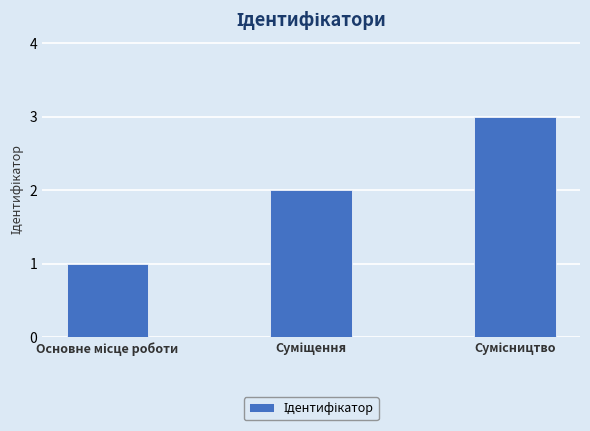

What is the maximum value shown in the chart?

3